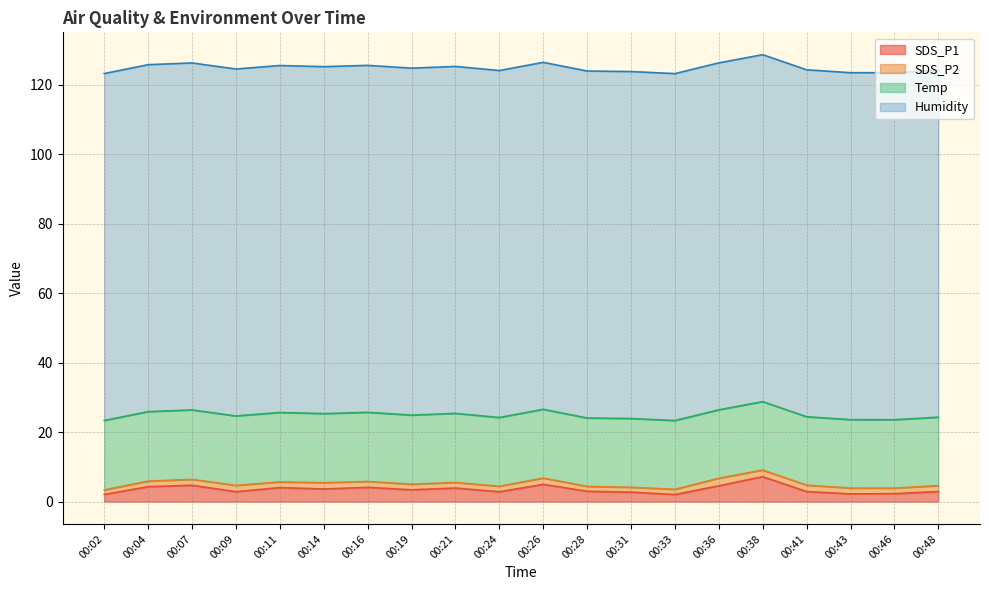

Rank the series at 00:41 from lowest to highest value.

SDS_P2, SDS_P1, Temp, Humidity